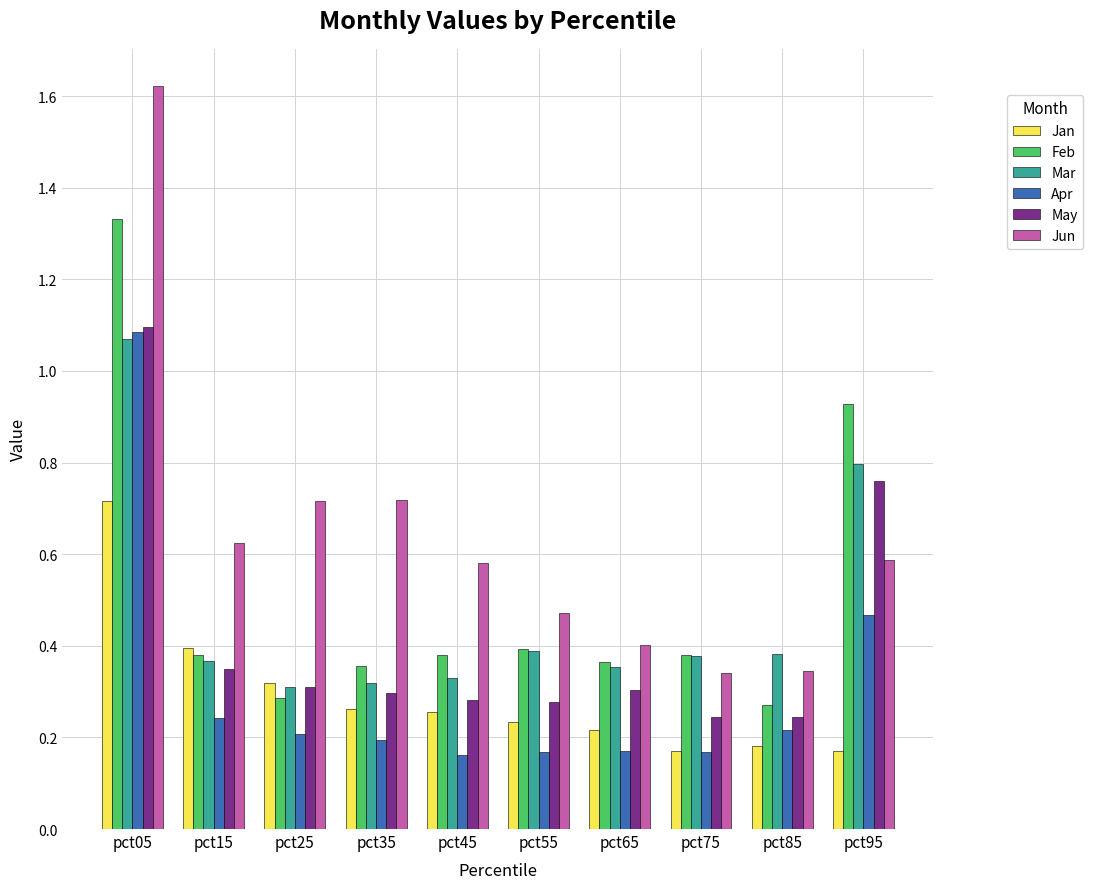

At which category does the chart reach its peak across all series?

pct05